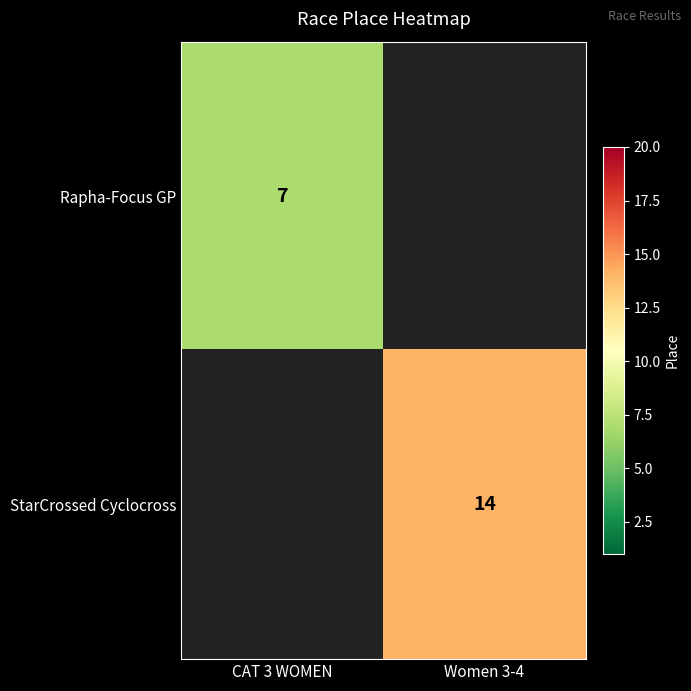

Is it true that StarCrossed Cyclocross equals 14 at Women 3-4?

True